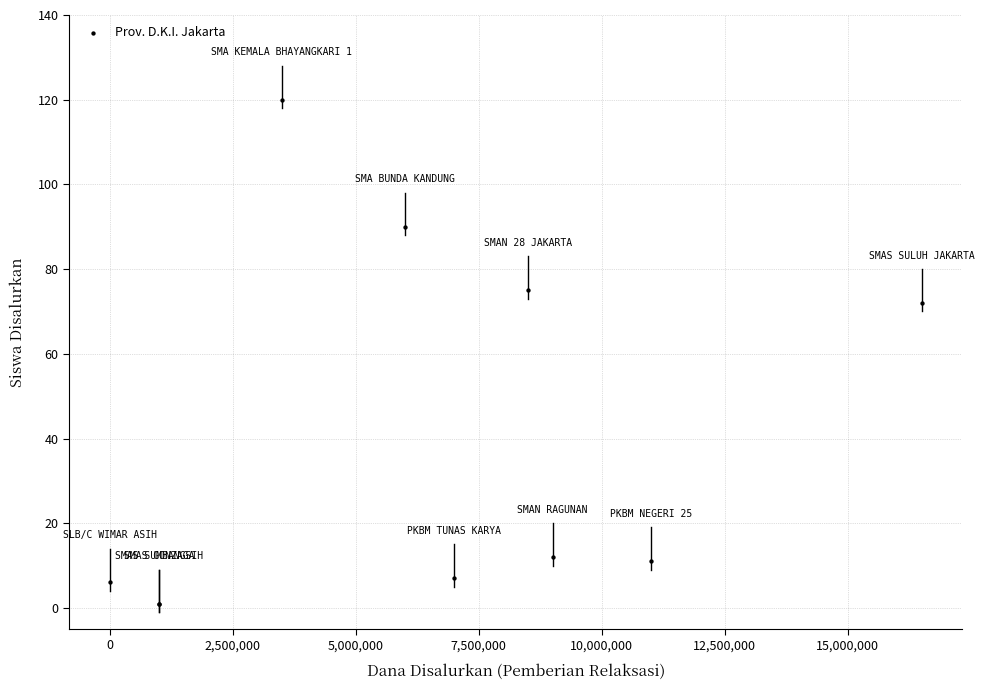

What Y value in the scatter plot is closest to 60?

72